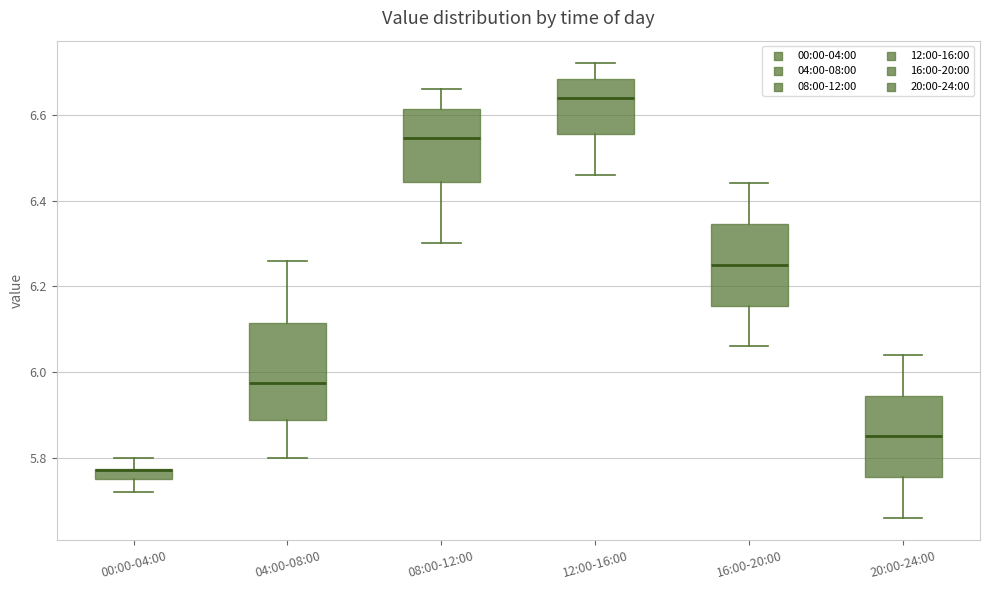

Which box is the tallest, from its lower edge to its upper edge?

04:00-08:00